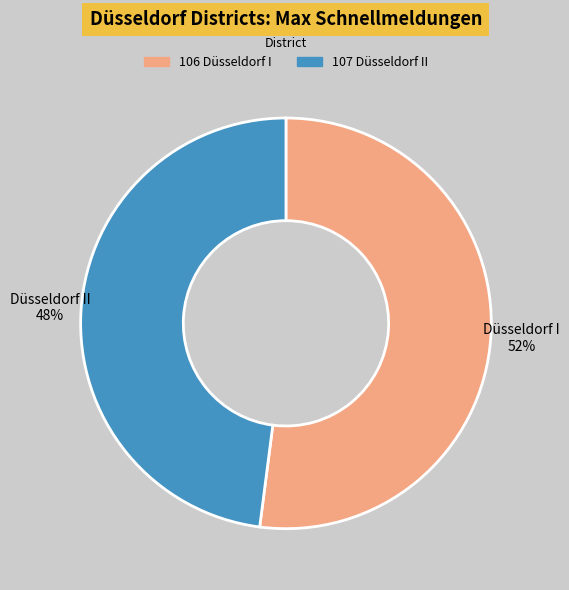

Approximately how many times larger is the value at 106 Düsseldorf I compared to 107 Düsseldorf II?

1.1